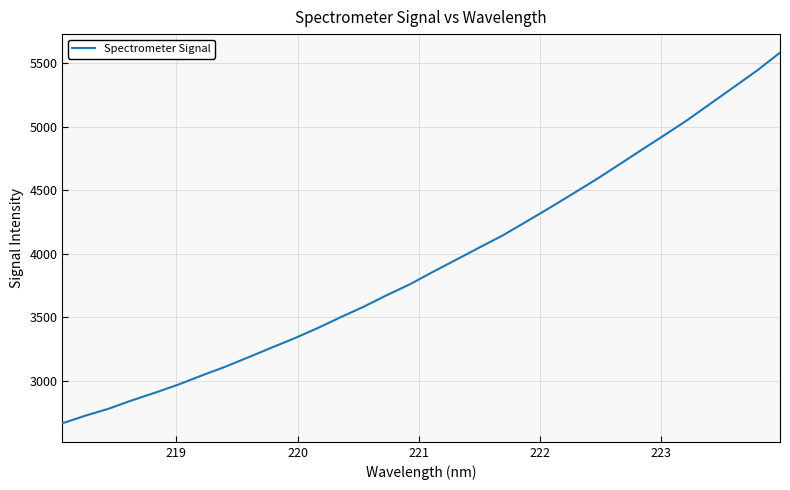

What is the difference between the maximum and minimum values?

2920.2